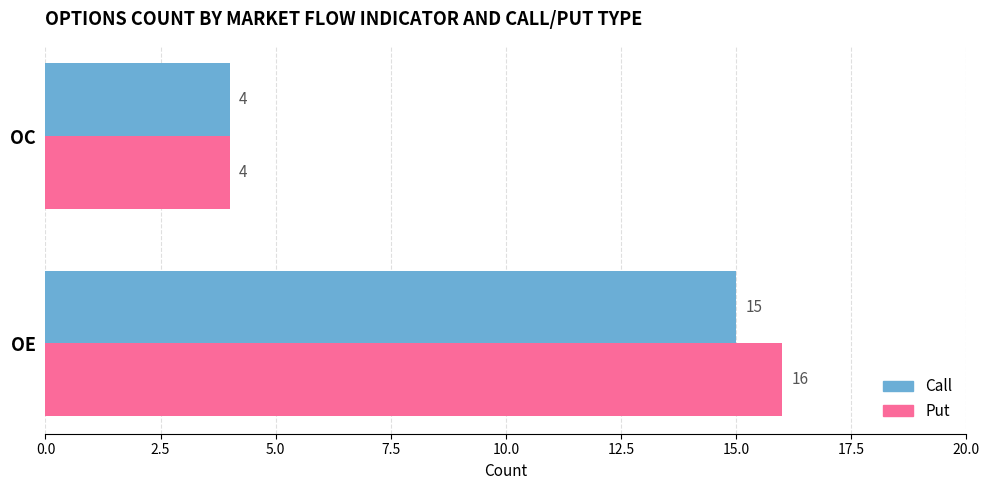

Which series has the largest range (max minus min)?

Put